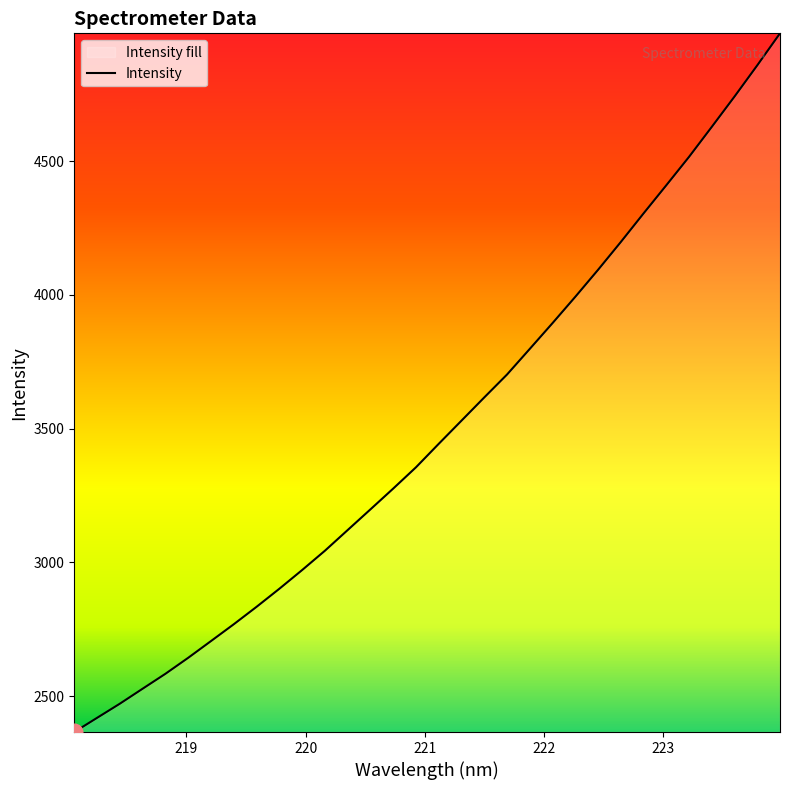

What is the minimum value shown in the chart?

2365.3